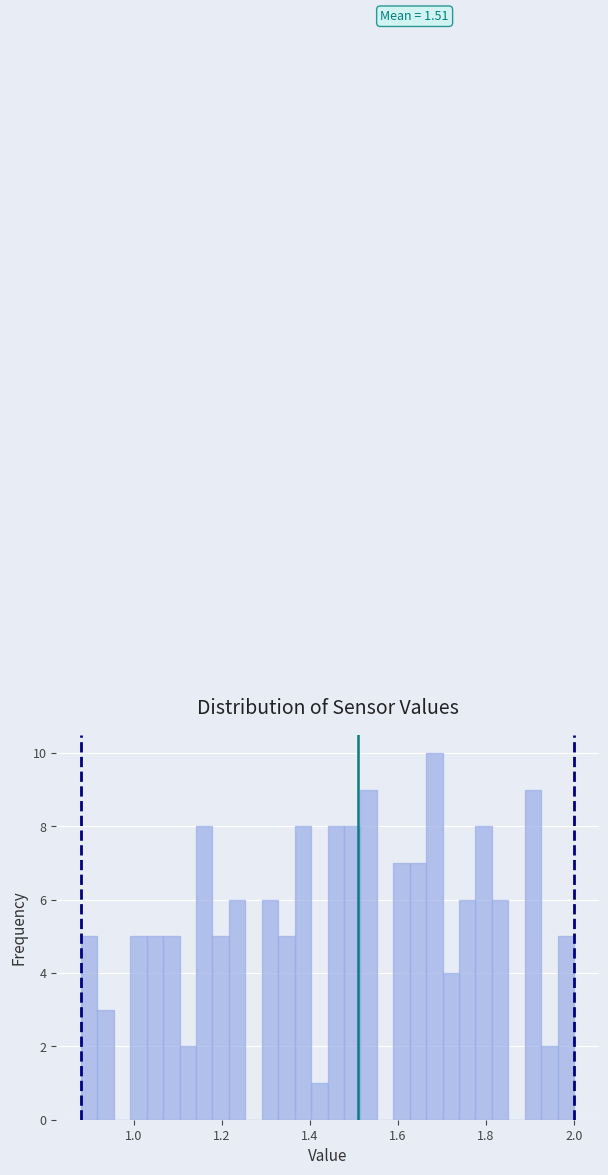

Around what value on the x-axis is the tallest bar? Give the approximate position of its centre, as read against the axis.

1.68